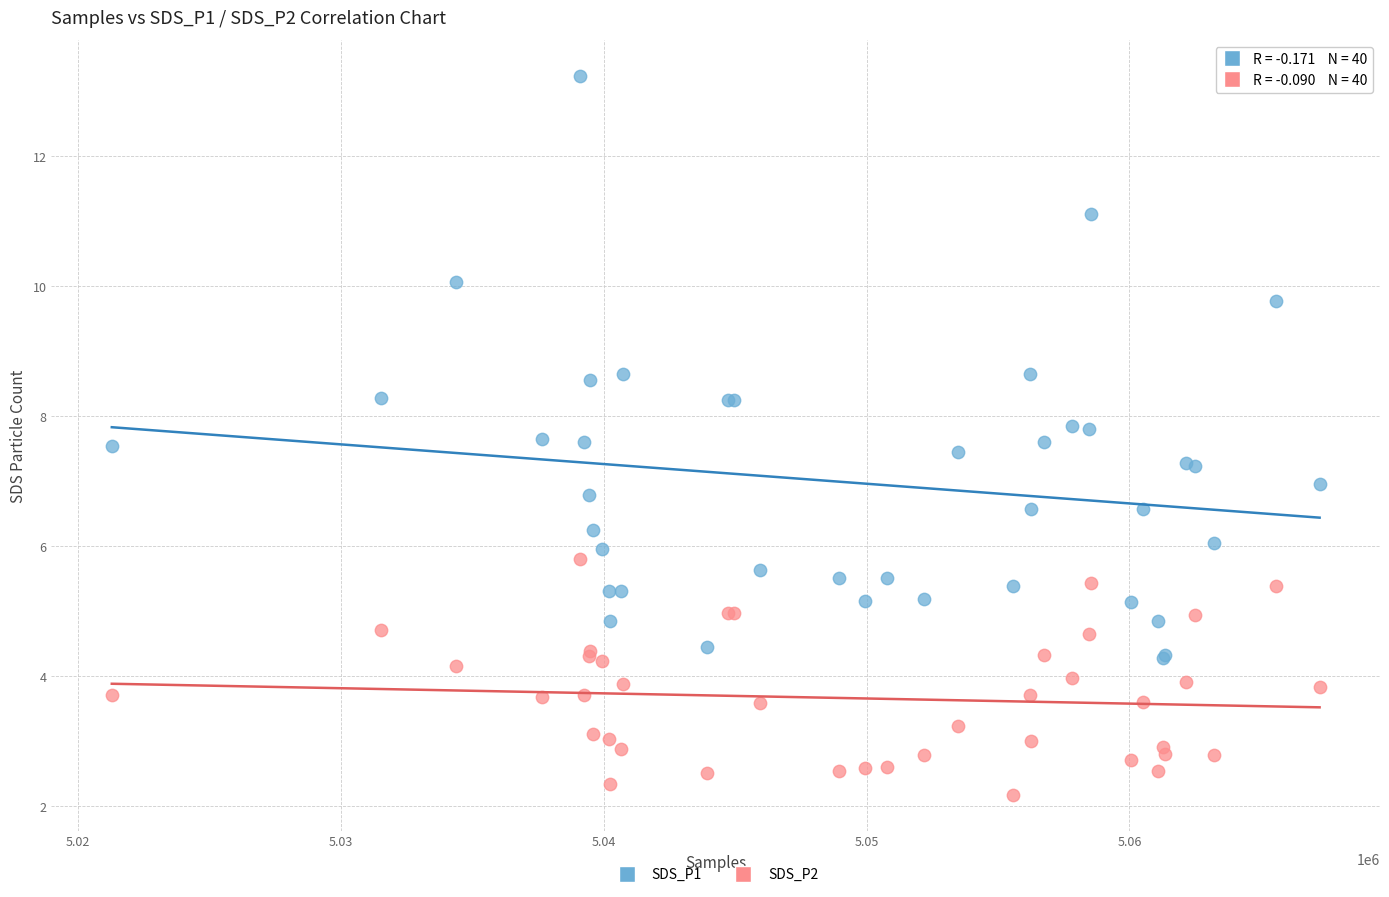

Which series reaches the maximum Y coordinate?

SDS_P1